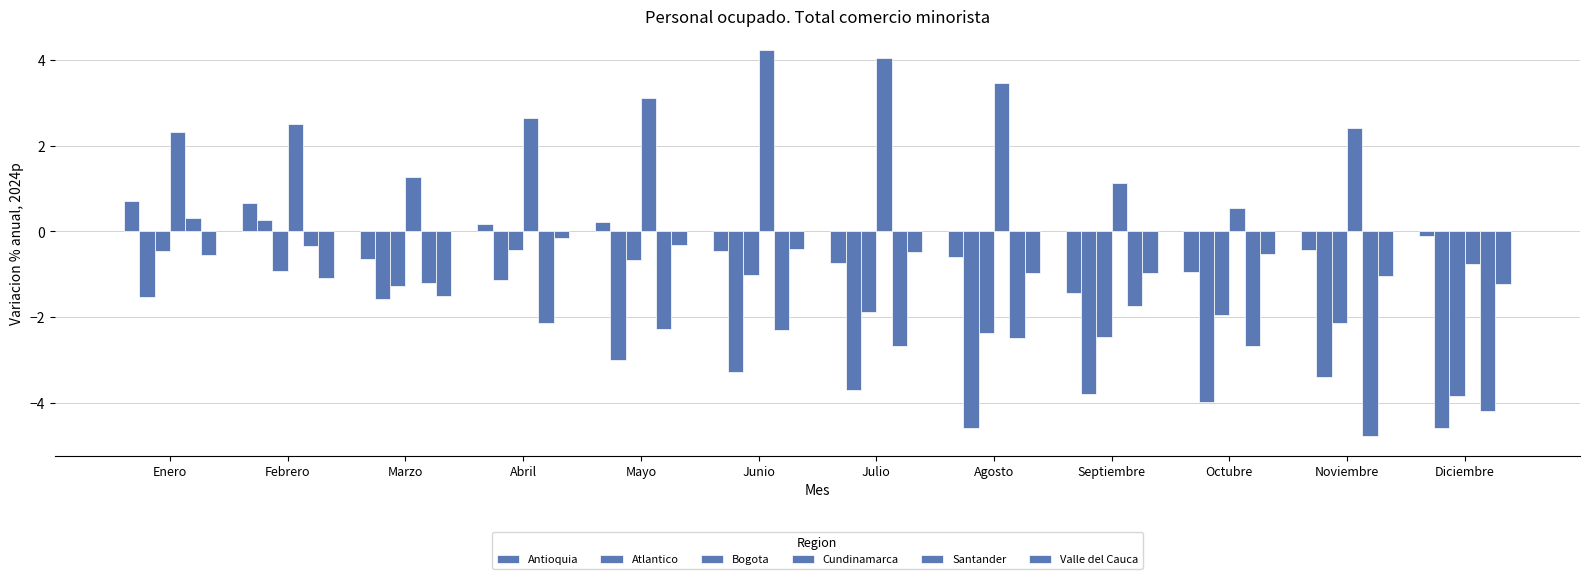

Which category has the highest value in the Cundinamarca series?

Junio